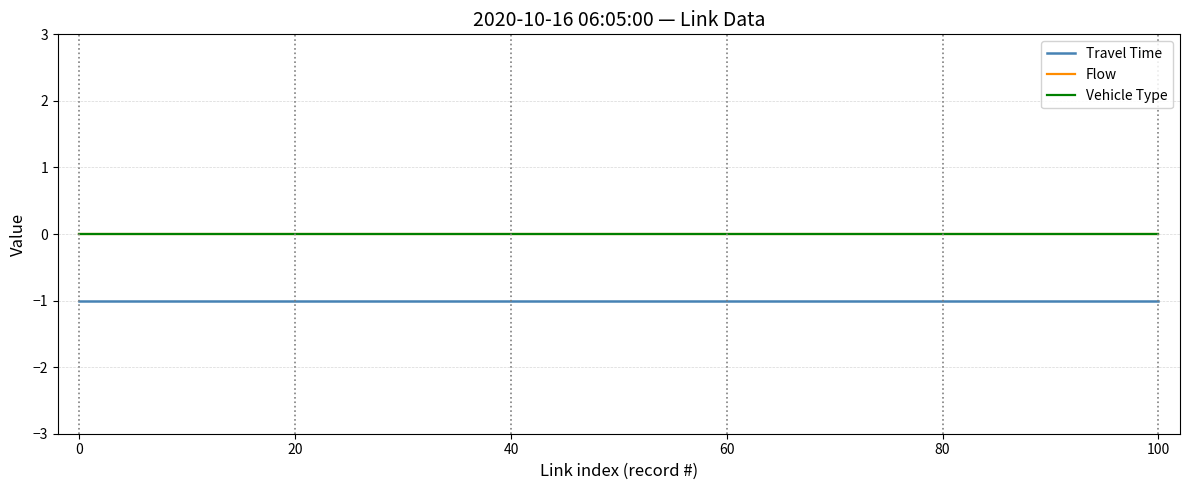

True or false: Travel Time and Flow intersect in this chart.

False